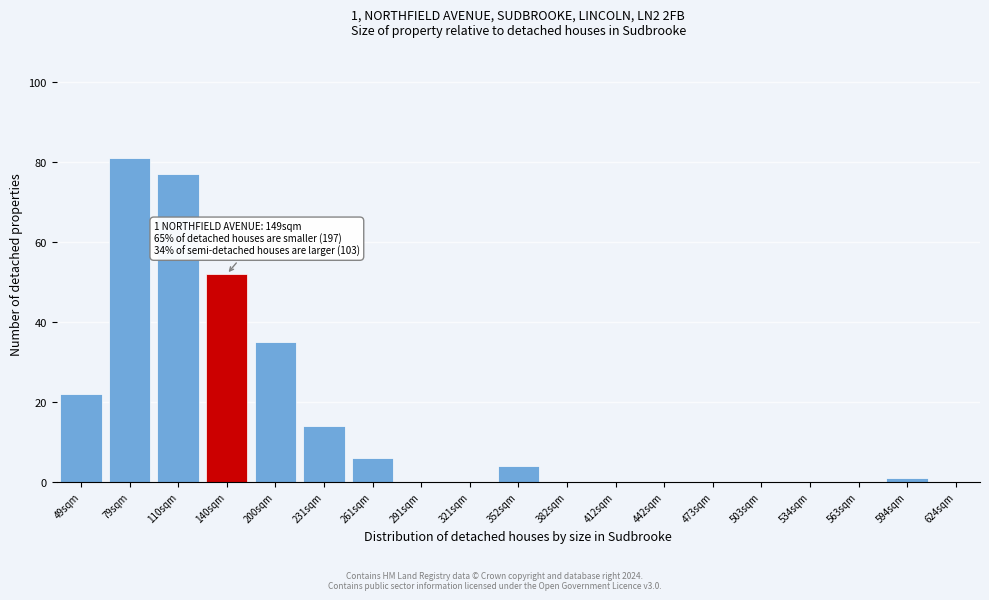

Reading right to left, list all the values displayed in this chart.

594sqm=1	563sqm=0	534sqm=0	503sqm=0	473sqm=0	442sqm=0	412sqm=0	382sqm=0	352sqm=4	321sqm=0	291sqm=0	261sqm=6	231sqm=14	200sqm=35	140sqm=52	110sqm=77	79sqm=81	49sqm=22